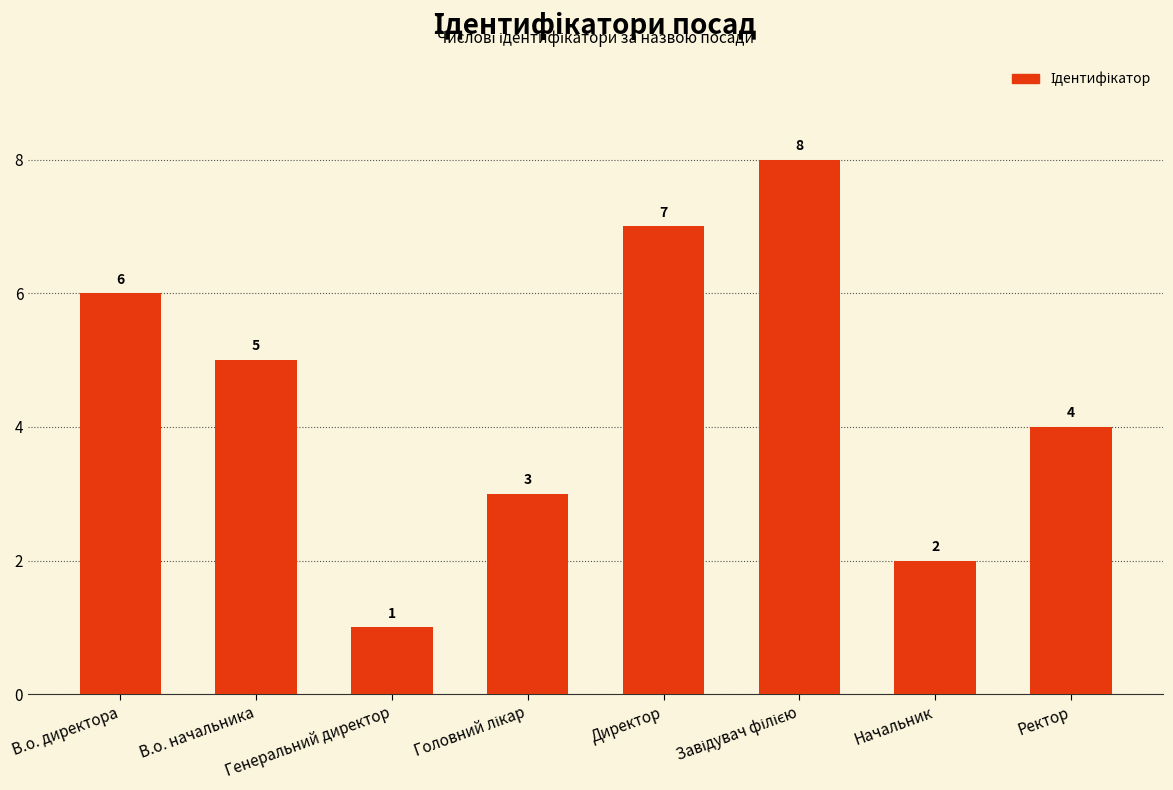

True or false: the data shows 8 at В.о. начальника.

False